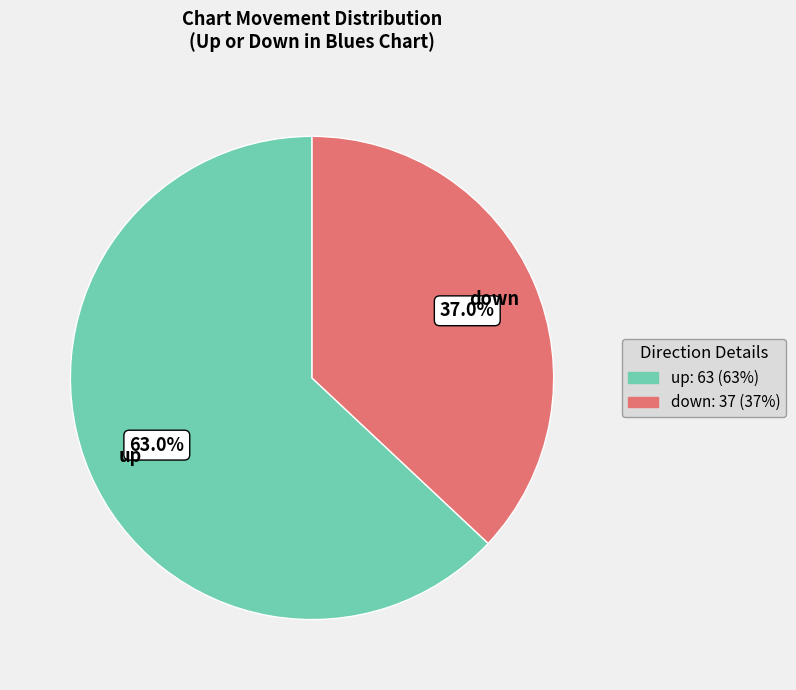

Is there any slice that represents more than half of the pie?

Yes